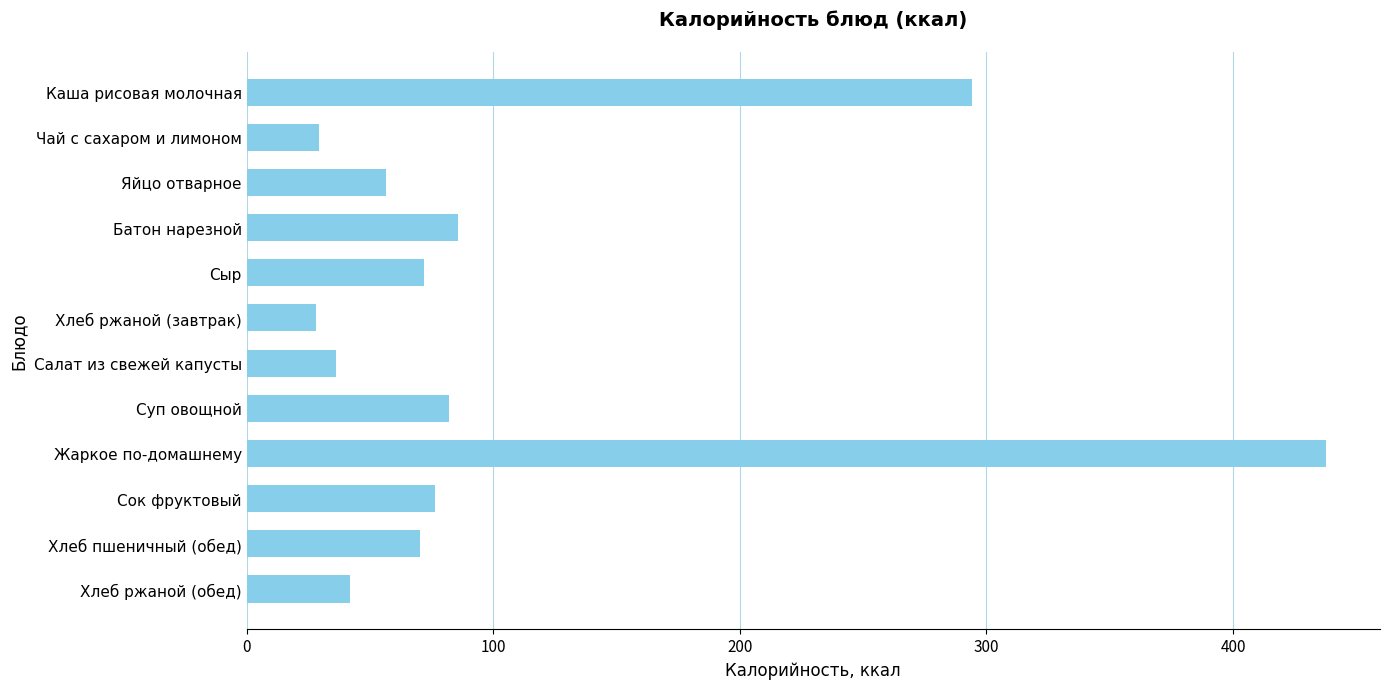

What is the greatest value displayed?

437.7